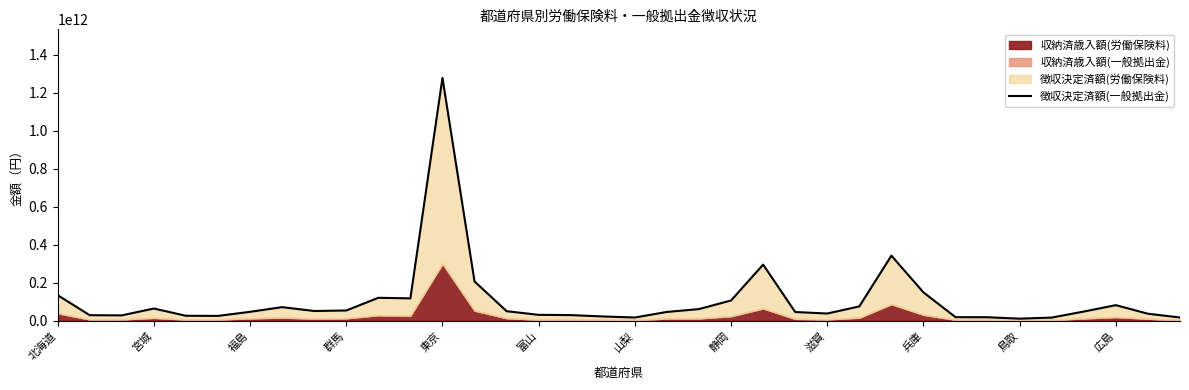

Reading right to left, transcribe all the data shown in this chart.

16942865373	36586660797	81843397761	48172155554	16466469147	10688779245	18201461818	18604695220	149010732422	342283802353	75255429216	37677417717	45707733921	295123701749	106444098106	61149844017	46114077331	16840441150	22271168847	29438913114	30811893869	50027375050	206588292374	1277728841548	117533425165	120602130338	53620112748	51086750352	71351738216	46651667762	25227122743	25944186430	64047793018	27987515677	28957551826	134429768048